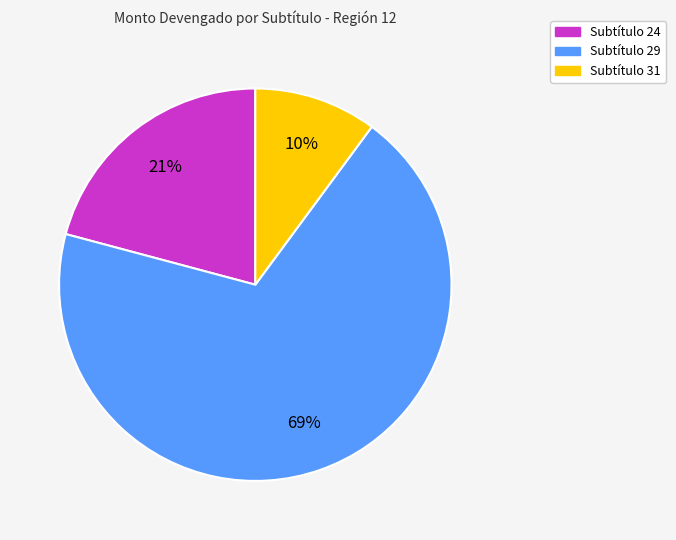

How many segments does this pie chart have?

3